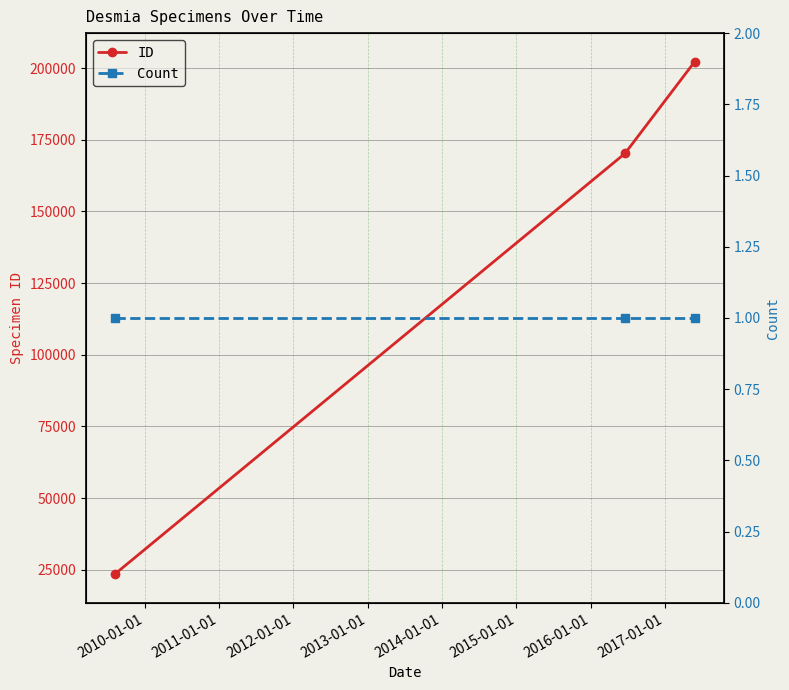

Reading right to left, extract all data points from this chart.

ID: 202213	170239	23428
Count: 1	1	1